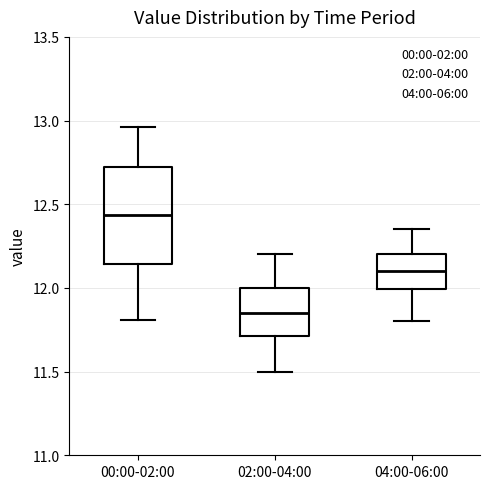

Which box has the lowest median line?

02:00-04:00